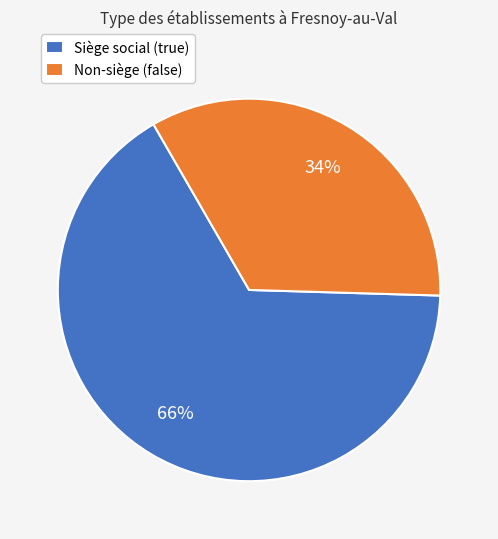

To the nearest percent, what percentage of the pie is Siège social (true)?

66%